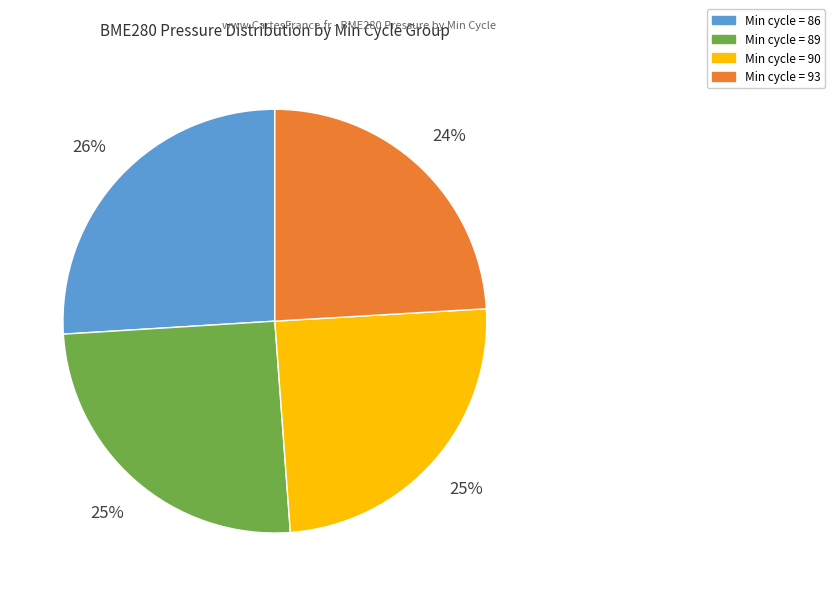

Do Min cycle = 89 and Min cycle = 93 together represent more than half of the pie?

No